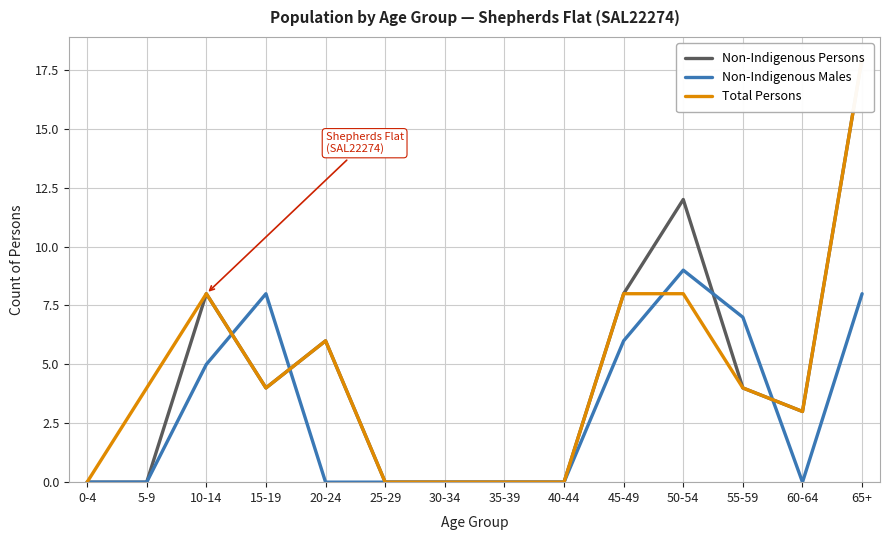

Is it true that Total Persons equals 6 at 20-24?

True